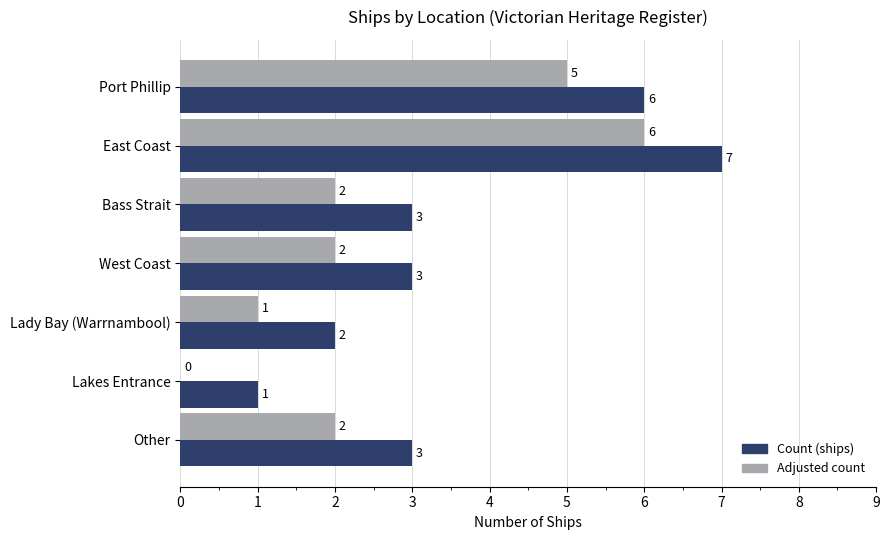

What is the sum of all Adjusted count values?

18